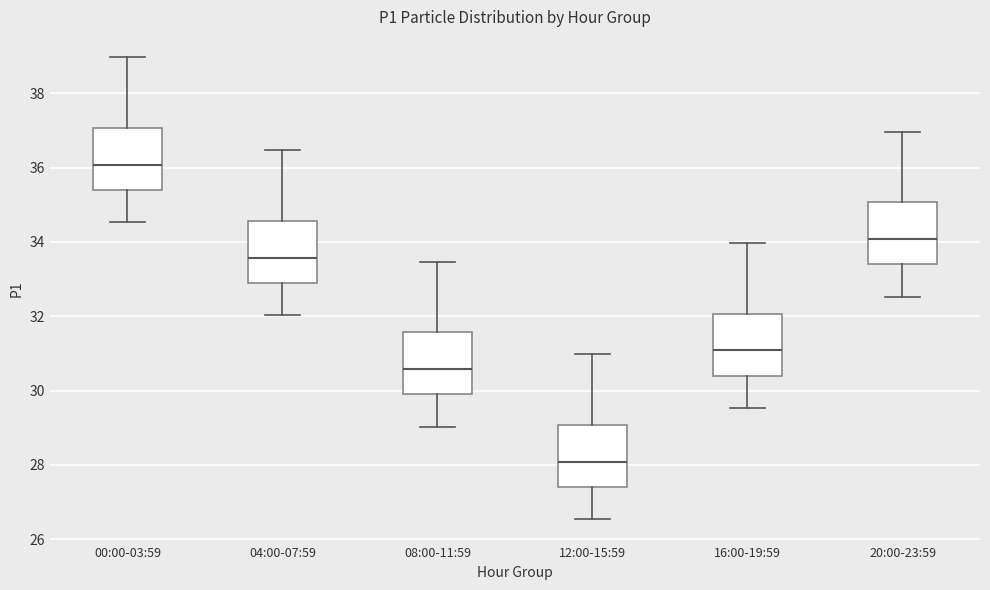

Which box has the lowest median line?

12:00-15:59